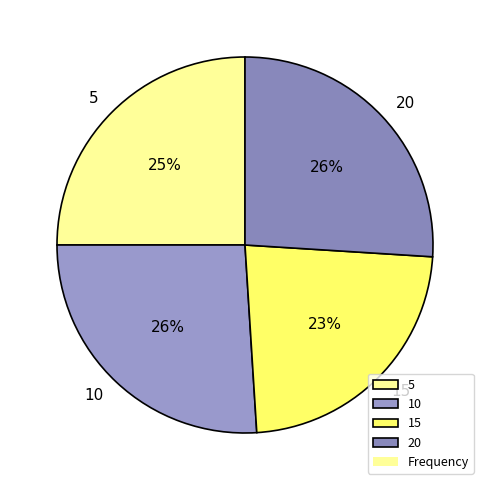

Which has a higher value, 5 or 15?

5